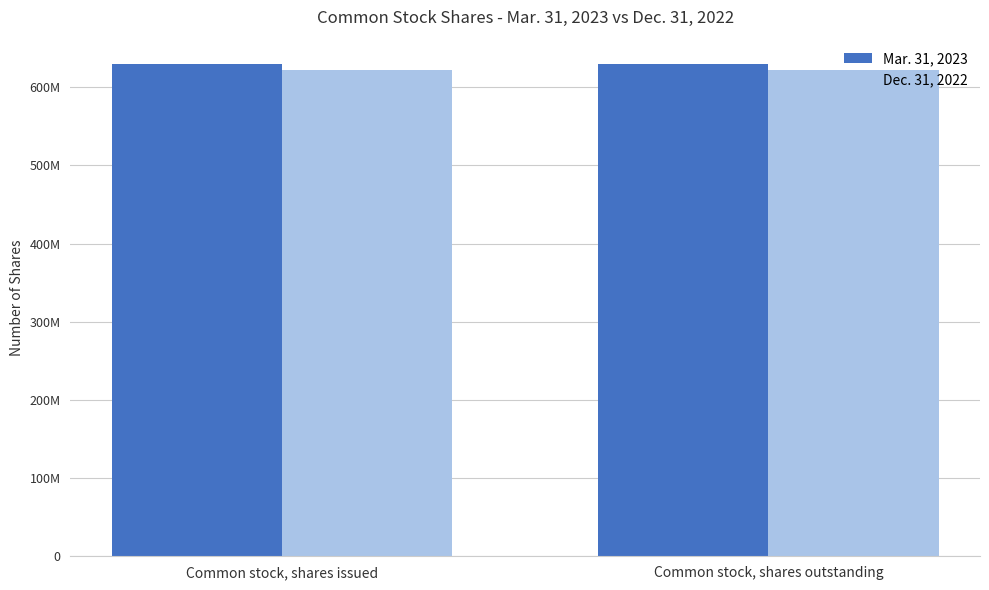

Does the chart contain stacked bars?

No